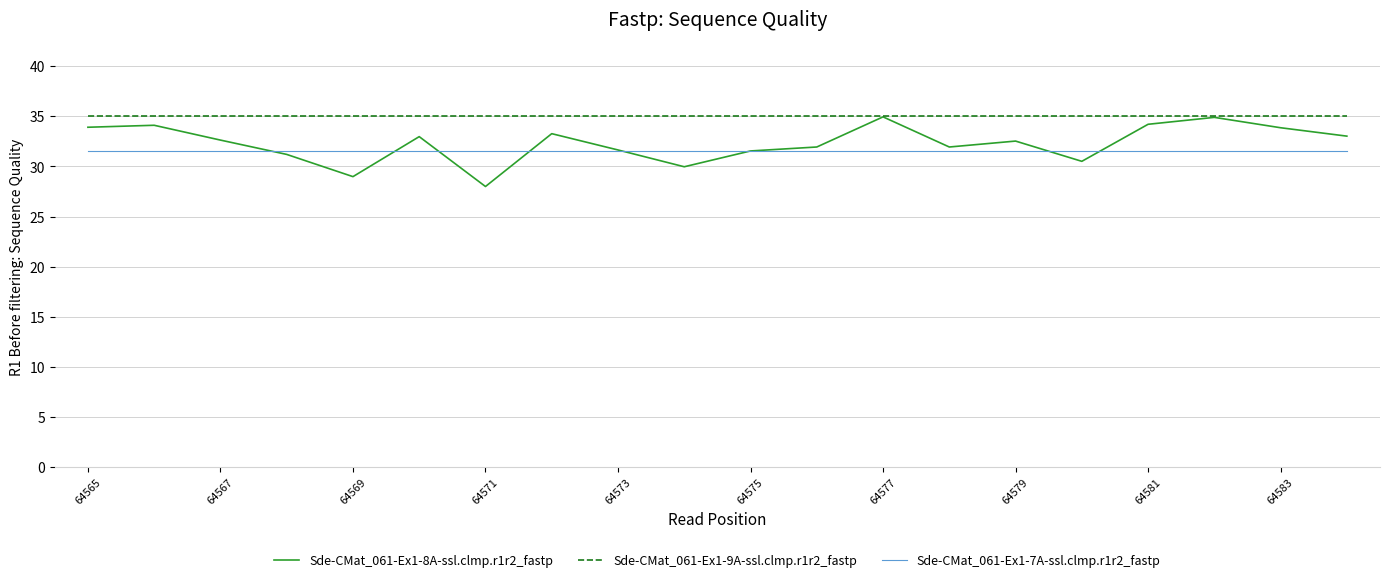

Which series has the widest spread of values?

Sde-CMat_061-Ex1-8A-ssl.clmp.r1r2_fastp